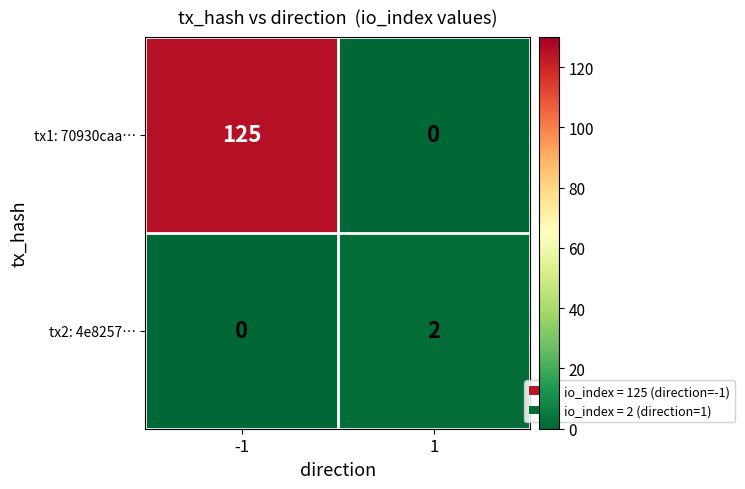

Read the tx1: 70930caa… value at -1.

125